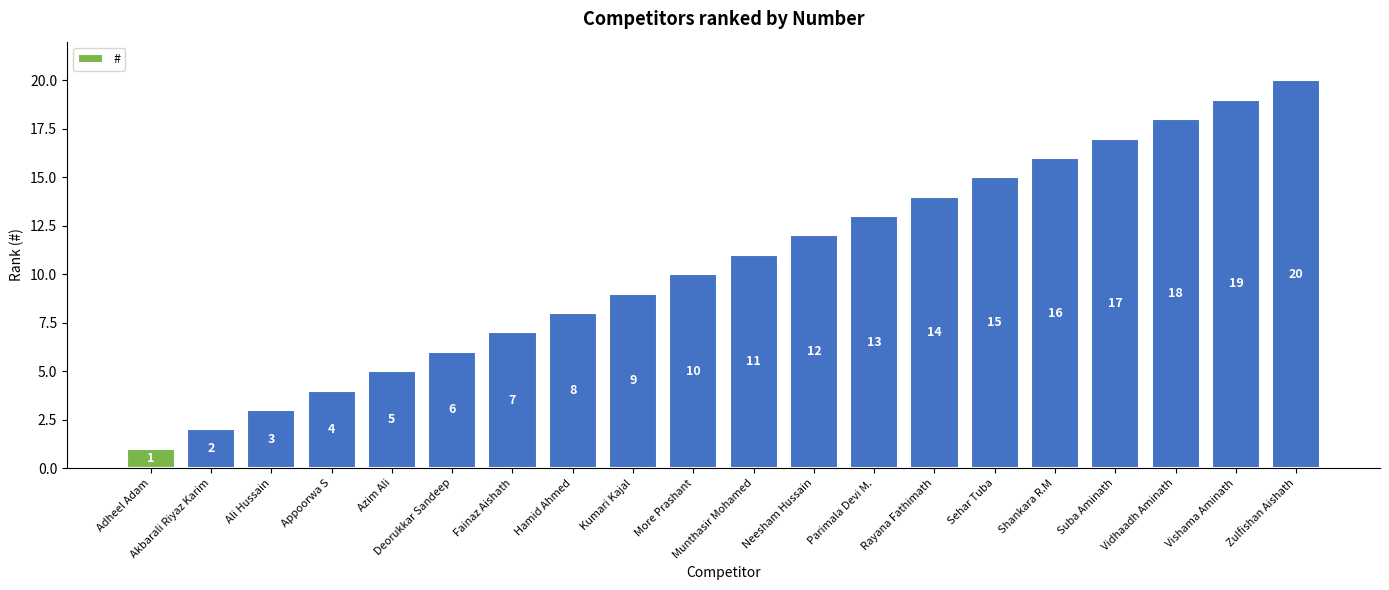

How many bars are there in total?

20